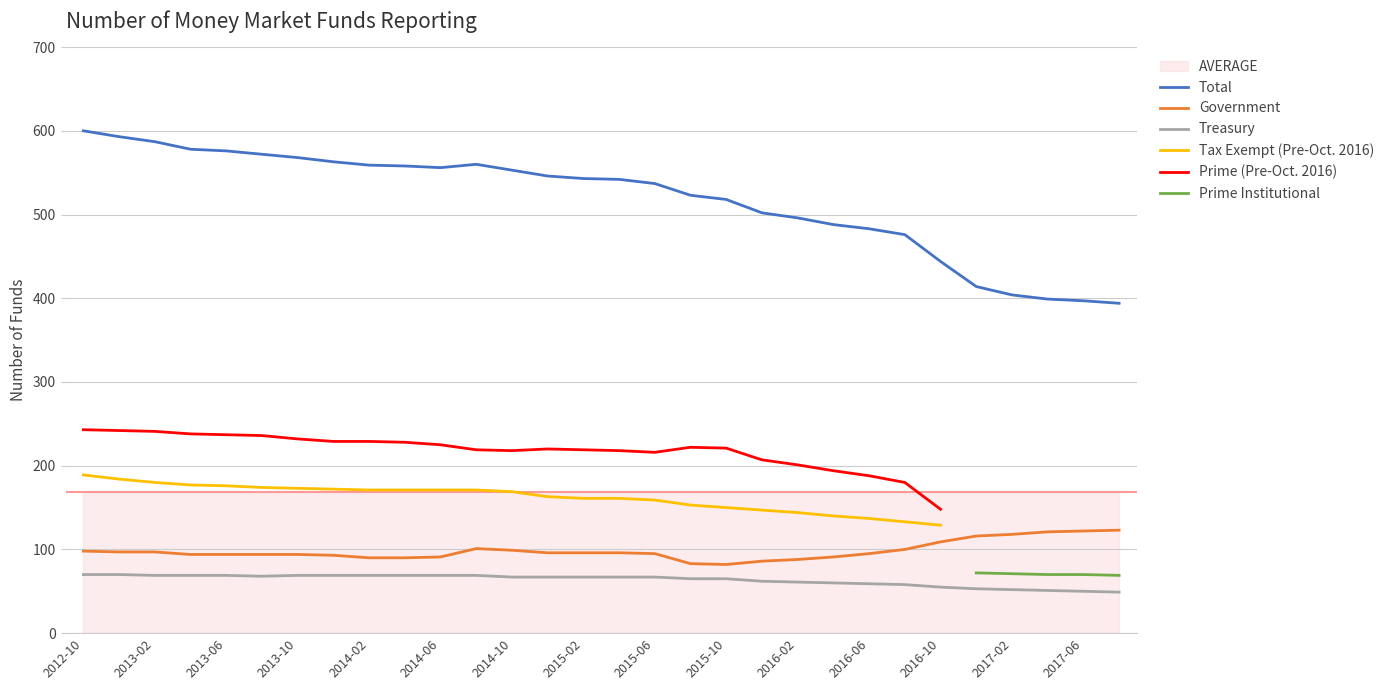

True or false: Prime (Pre-Oct. 2016) and Treasury cross at least once.

False